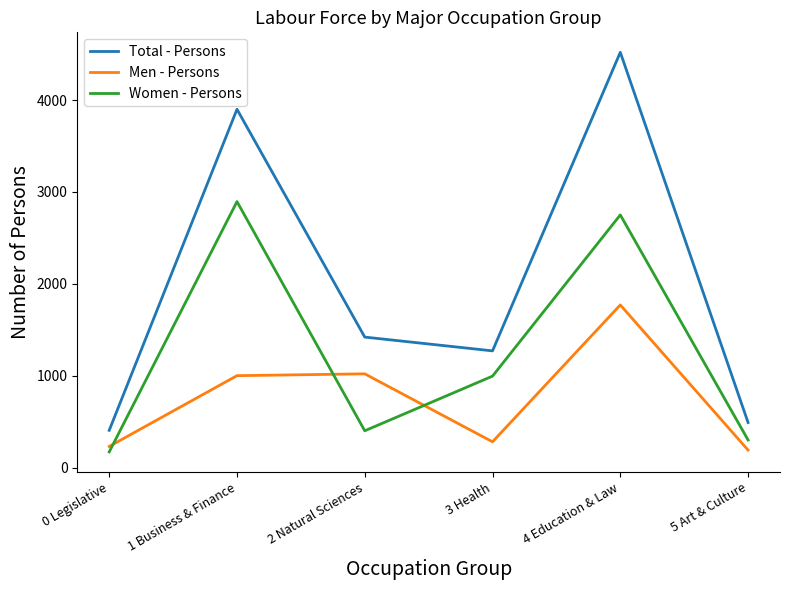

Is the value of Total - Persons at 1 Business & Finance greater than the value of Women - Persons at 3 Health?

Yes